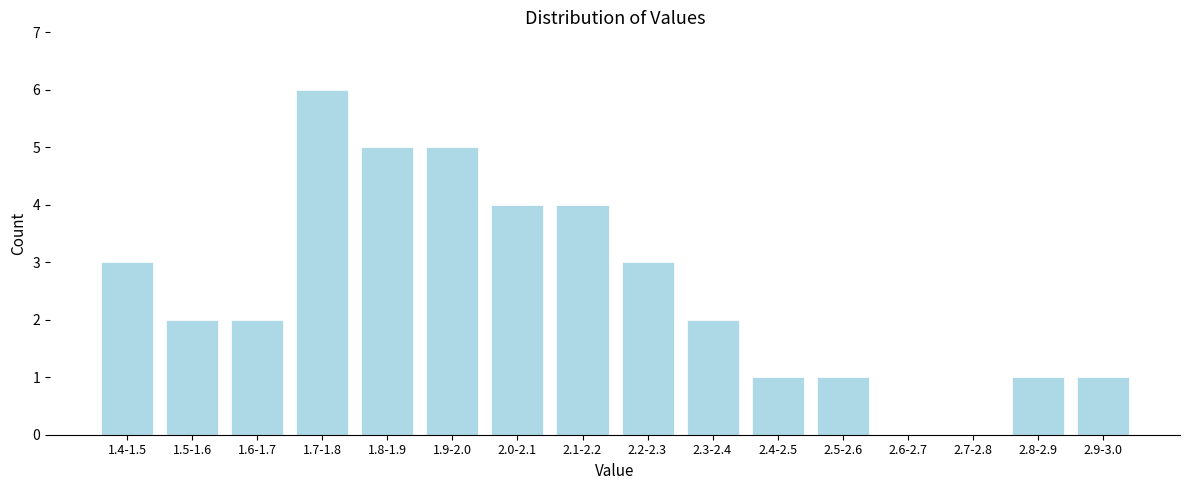

Reading left to right, what are all the values shown in this chart?

1.4-1.5=3	1.5-1.6=2	1.6-1.7=2	1.7-1.8=6	1.8-1.9=5	1.9-2.0=5	2.0-2.1=4	2.1-2.2=4	2.2-2.3=3	2.3-2.4=2	2.4-2.5=1	2.5-2.6=1	2.6-2.7=0	2.7-2.8=0	2.8-2.9=1	2.9-3.0=1